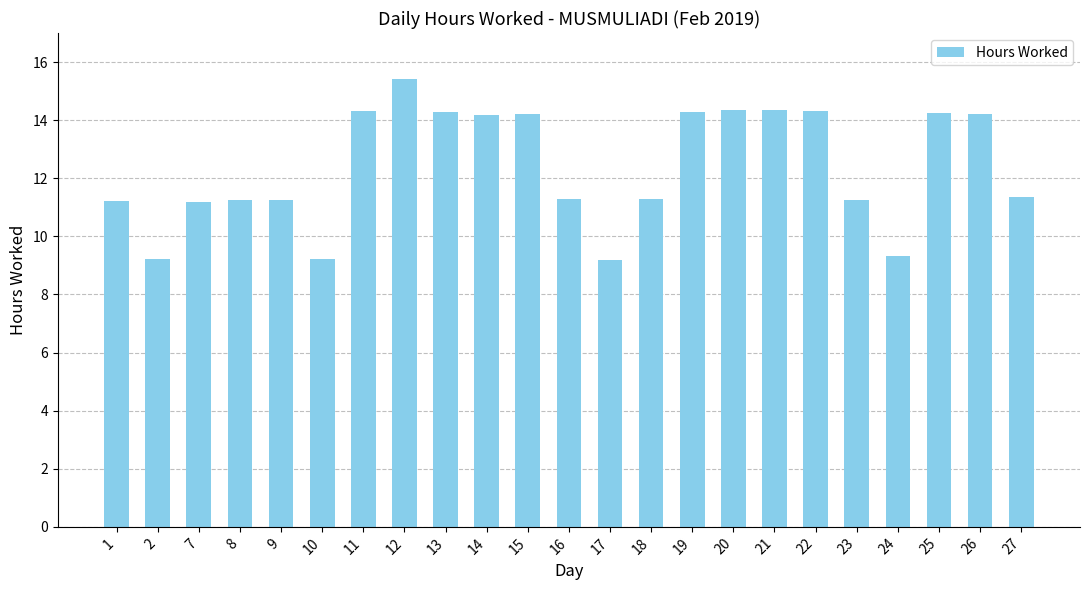

At which category does the chart reach its peak across all series?

12